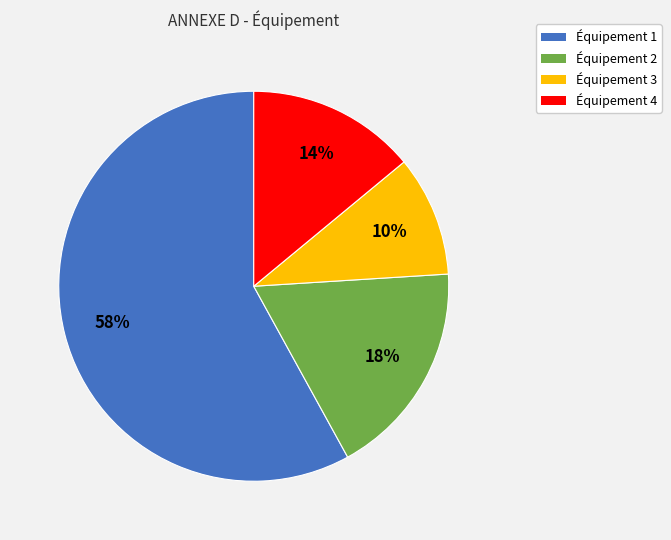

Rank the categories by value from highest to lowest.

Équipement 1, Équipement 2, Équipement 4, Équipement 3